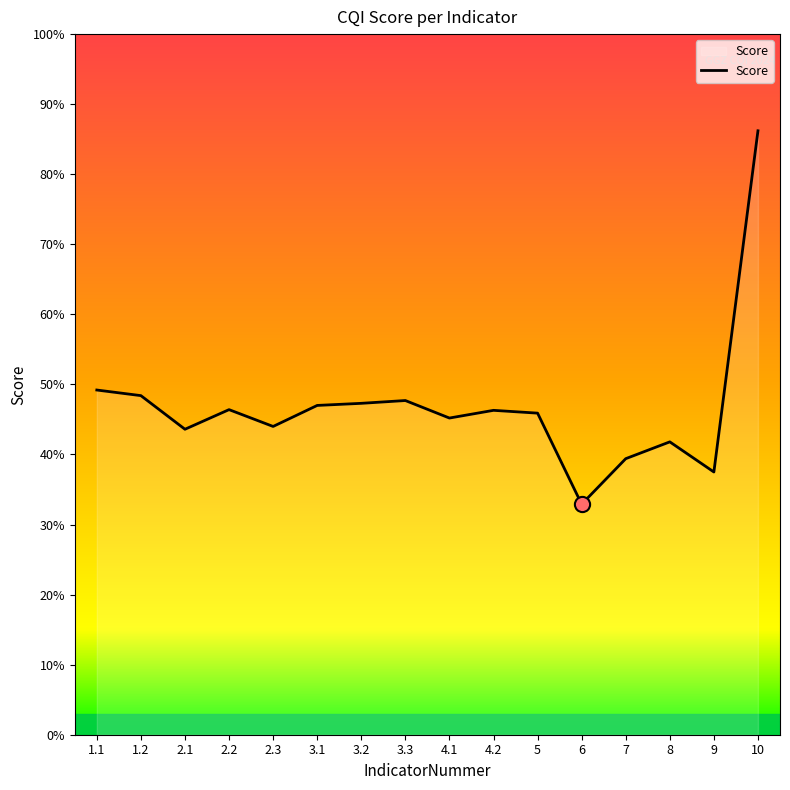

Which has a higher value, 8 or 2.1?

2.1